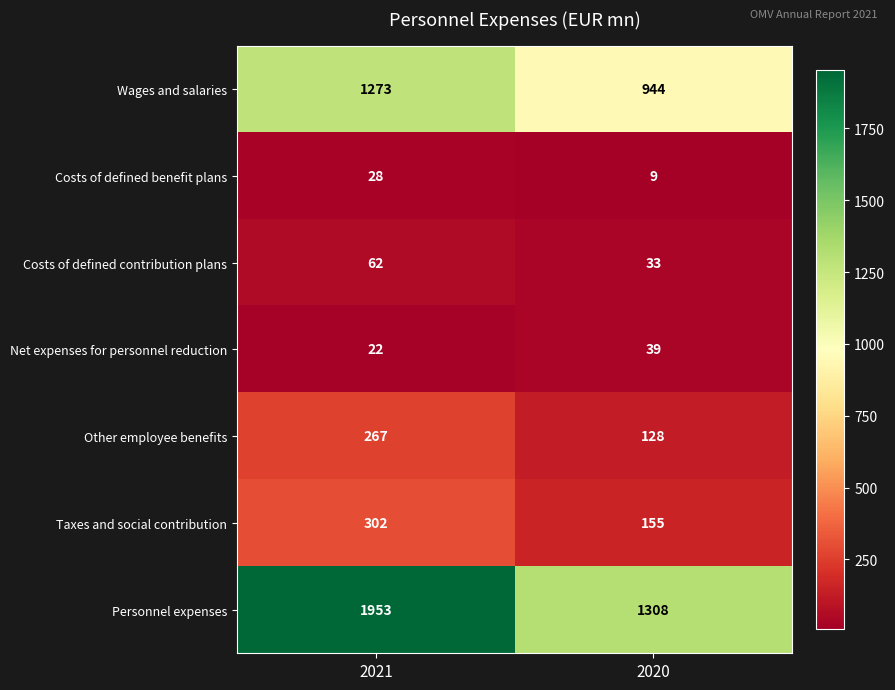

What is the difference between the maximum and minimum values in the Wages and salaries series?

329